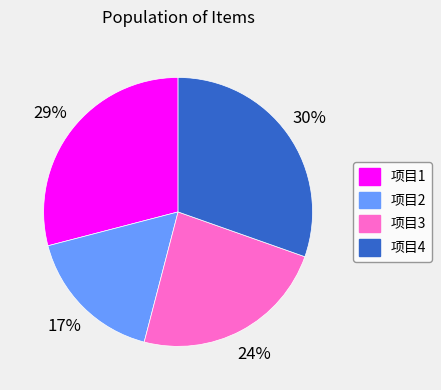

To the nearest percent, what is the average slice percentage?

25%